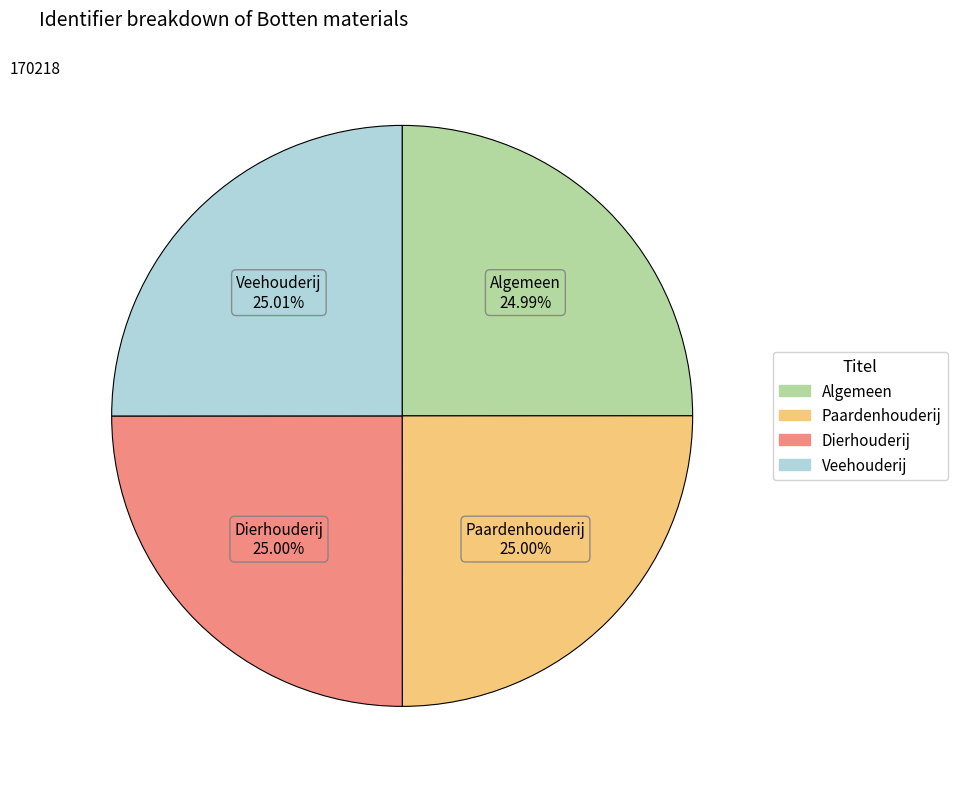

How much of the chart is everything except Dierhouderij?

75.0%